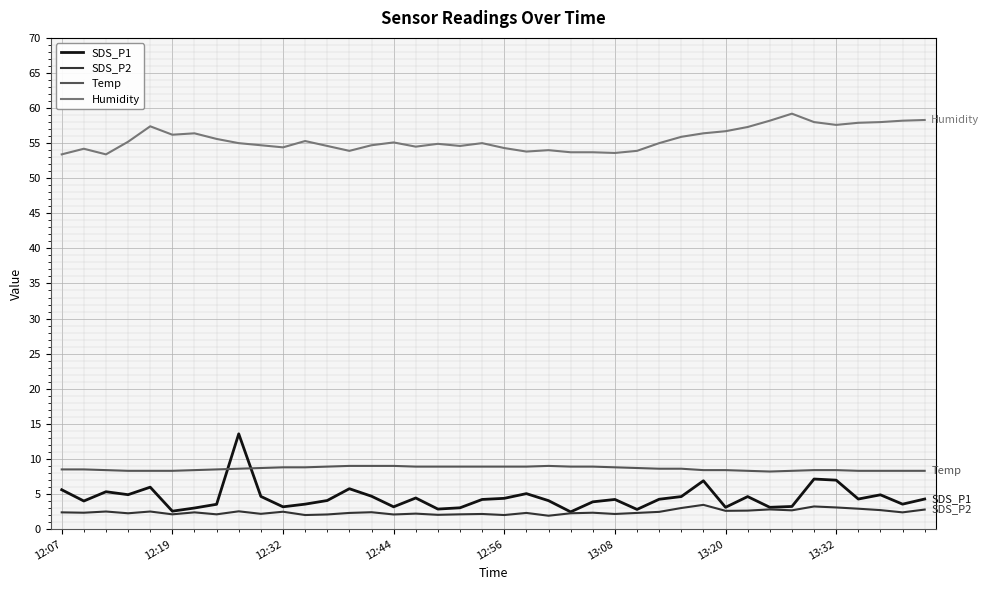

What is the average value of the SDS_P2 series?

2.4